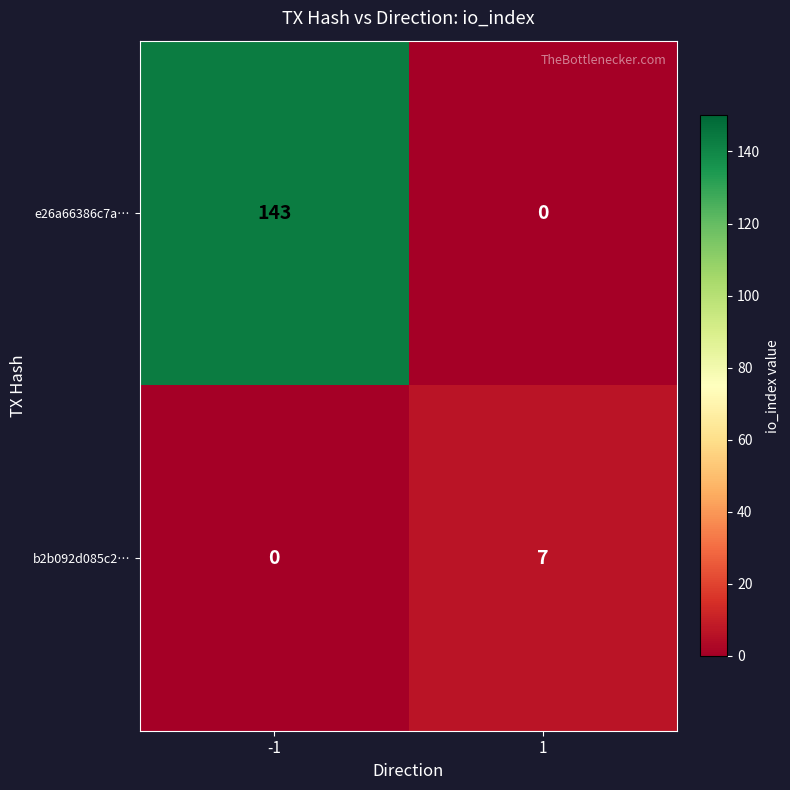

Reading right to left, what are all the values shown in this chart?

e26a66386c7a…: 1=0	-1=143
b2b092d085c2…: 1=7	-1=0